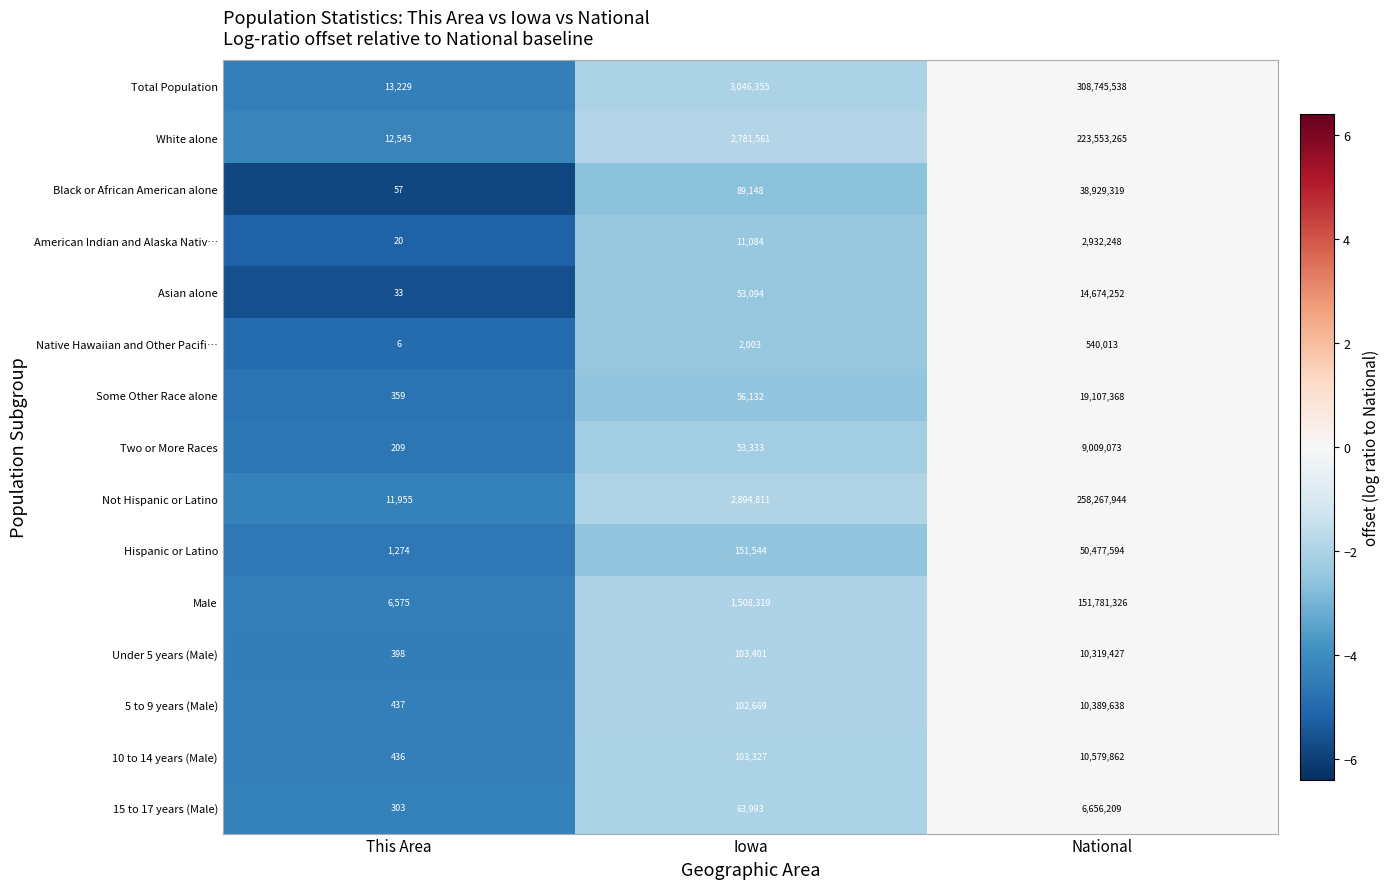

List the series in order of their peak value, highest first.

Total Population, Not Hispanic or Latino, White alone, Male, Hispanic or Latino, Black or African American alone, Some Other Race alone, Asian alone, 10 to 14 years (Male), 5 to 9 years (Male), Under 5 years (Male), Two or More Races, 15 to 17 years (Male), American Indian and Alaska Nativ…, Native Hawaiian and Other Pacifi…